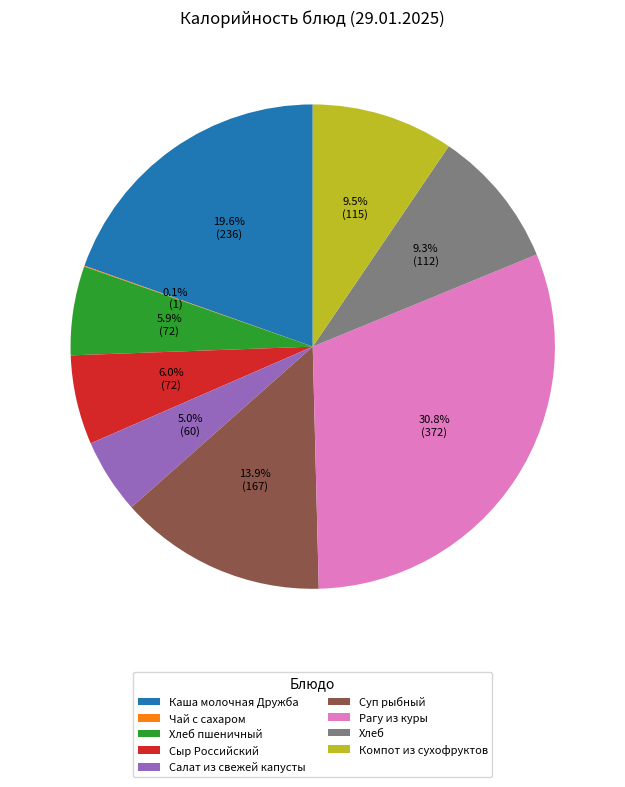

To the nearest percent, what is the average slice percentage?

11%